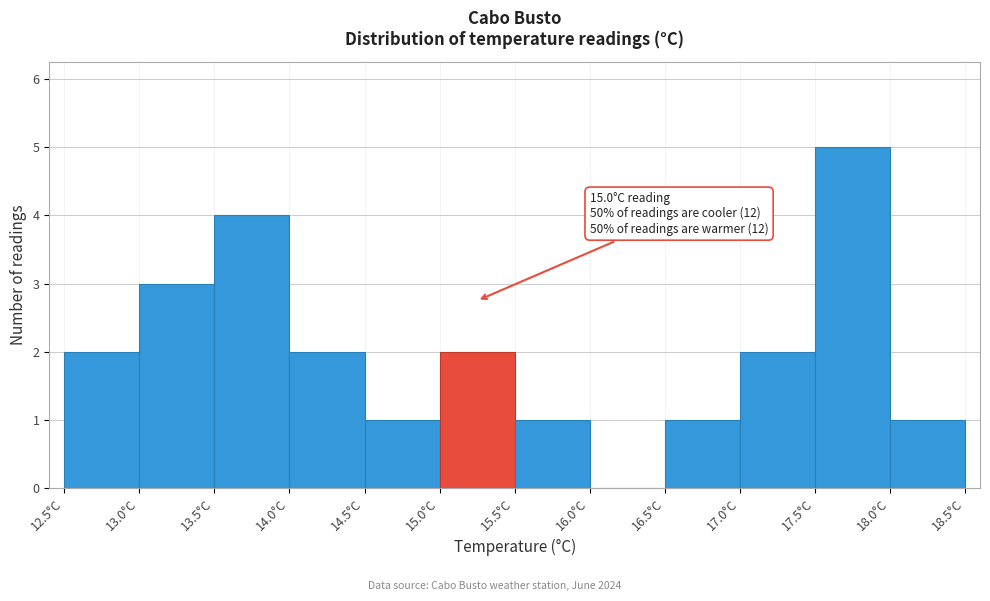

Over which range of the x-axis is the bar tallest?

17.5 to 18.0